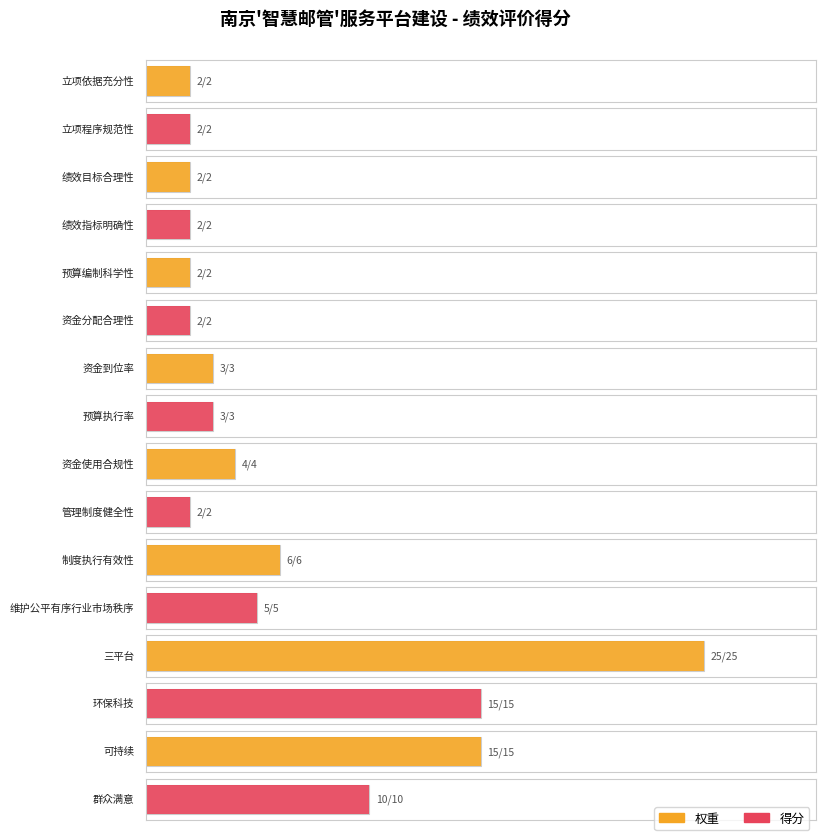

Rank the categories by 权重 value from lowest to highest.

立项依据充分性, 立项程序规范性, 绩效目标合理性, 绩效指标明确性, 预算编制科学性, 资金分配合理性, 管理制度健全性, 资金到位率, 预算执行率, 资金使用合规性, 维护公平有序行业市场秩序, 制度执行有效性, 群众满意, 环保科技, 可持续, 三平台